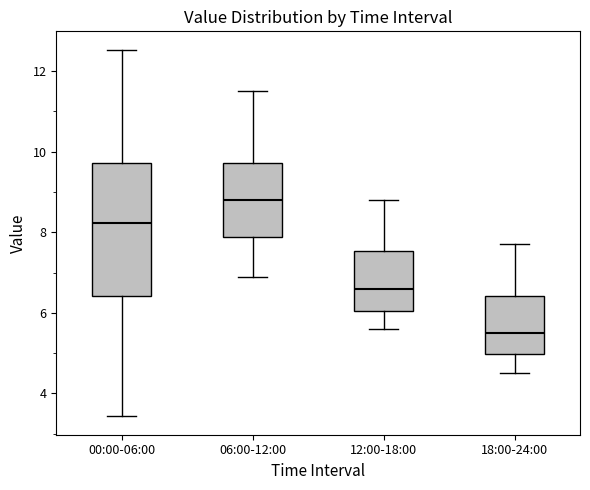

Which box has the highest median line?

06:00-12:00